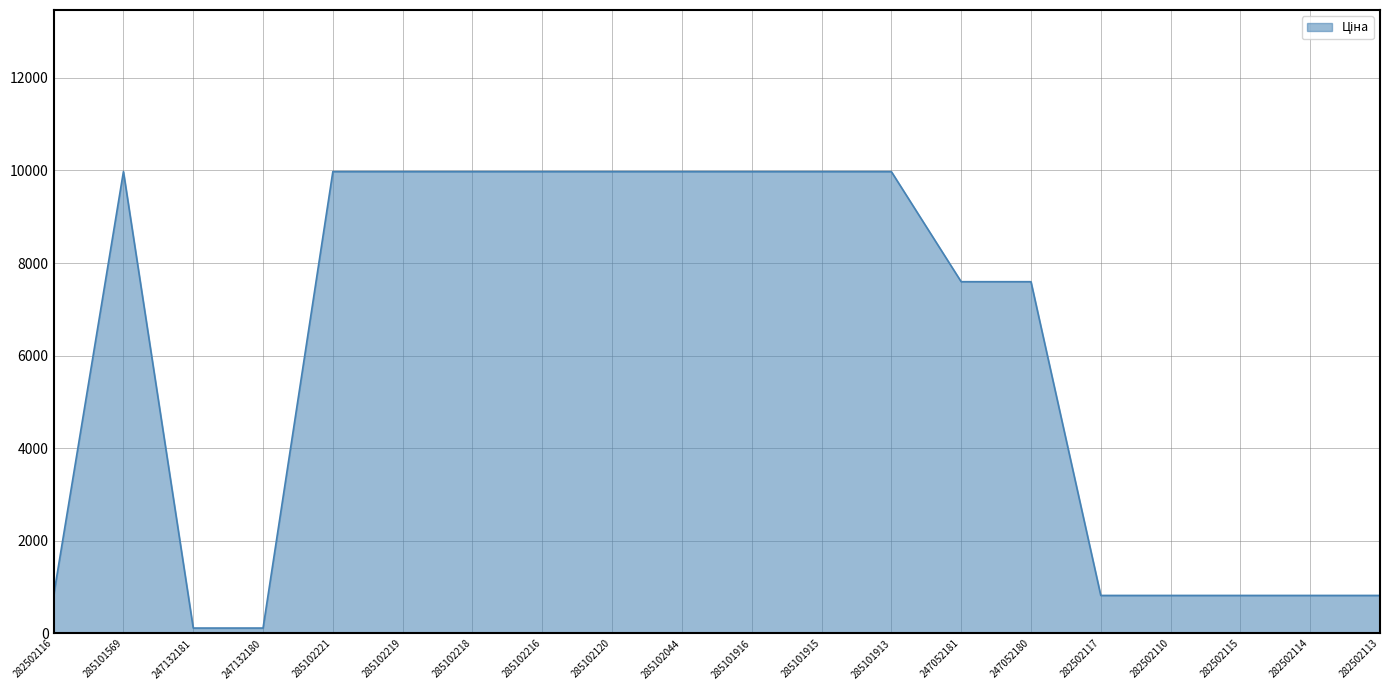

At which category does the data reach its first local peak?

285101569